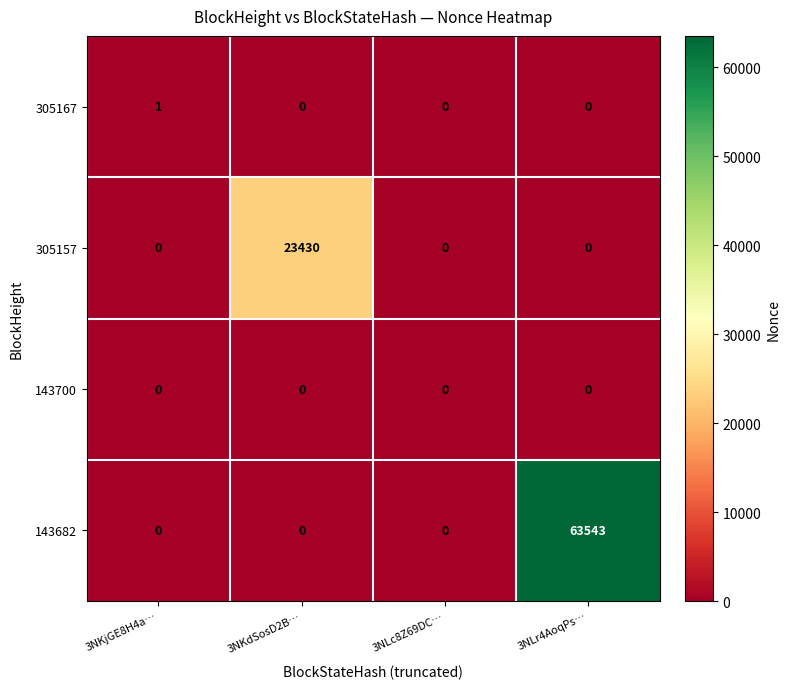

Which series has the largest total across all categories?

143682